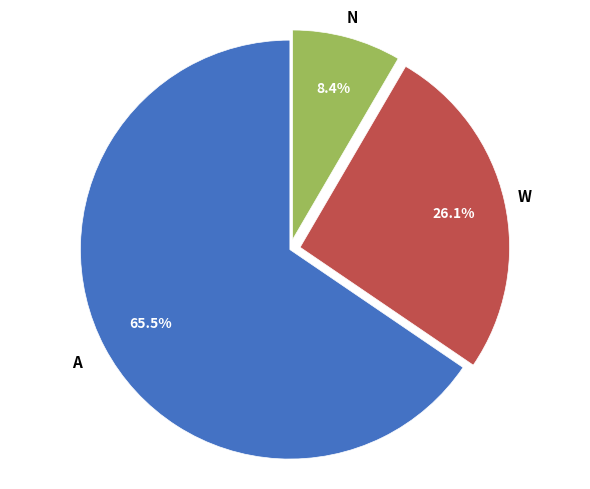

How many slices are in this pie chart?

3